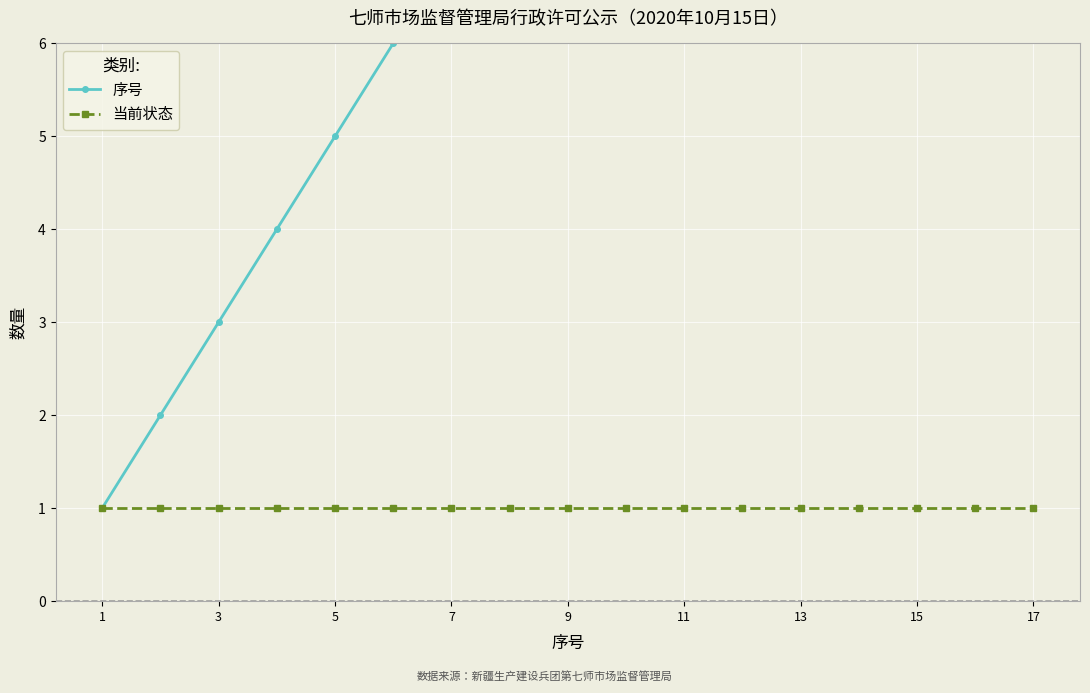

How many lines are shown in the chart?

2